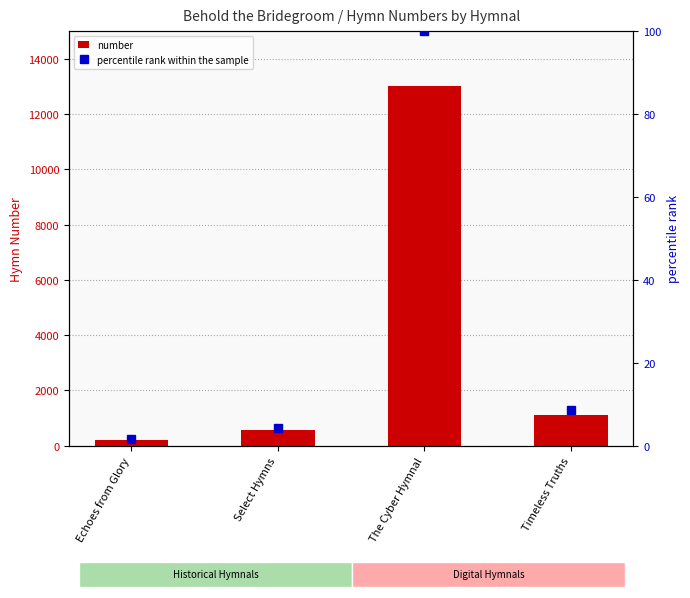

Which series changed the most between Select Hymns and Timeless Truths?

number